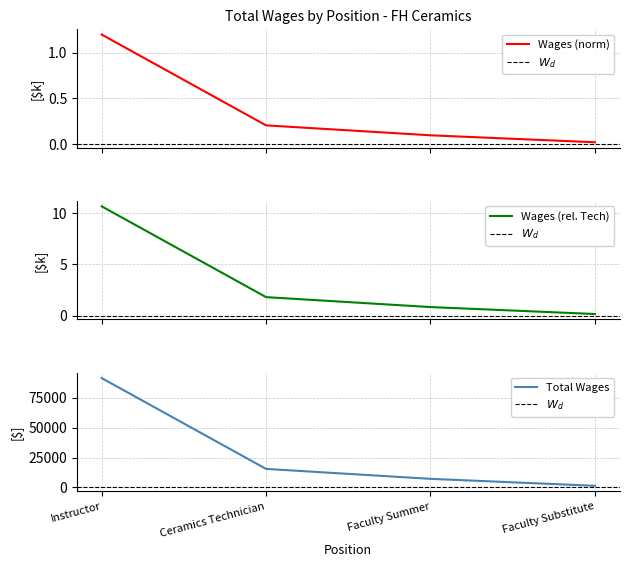

Which has a higher value, Faculty Summer or Instructor?

Instructor